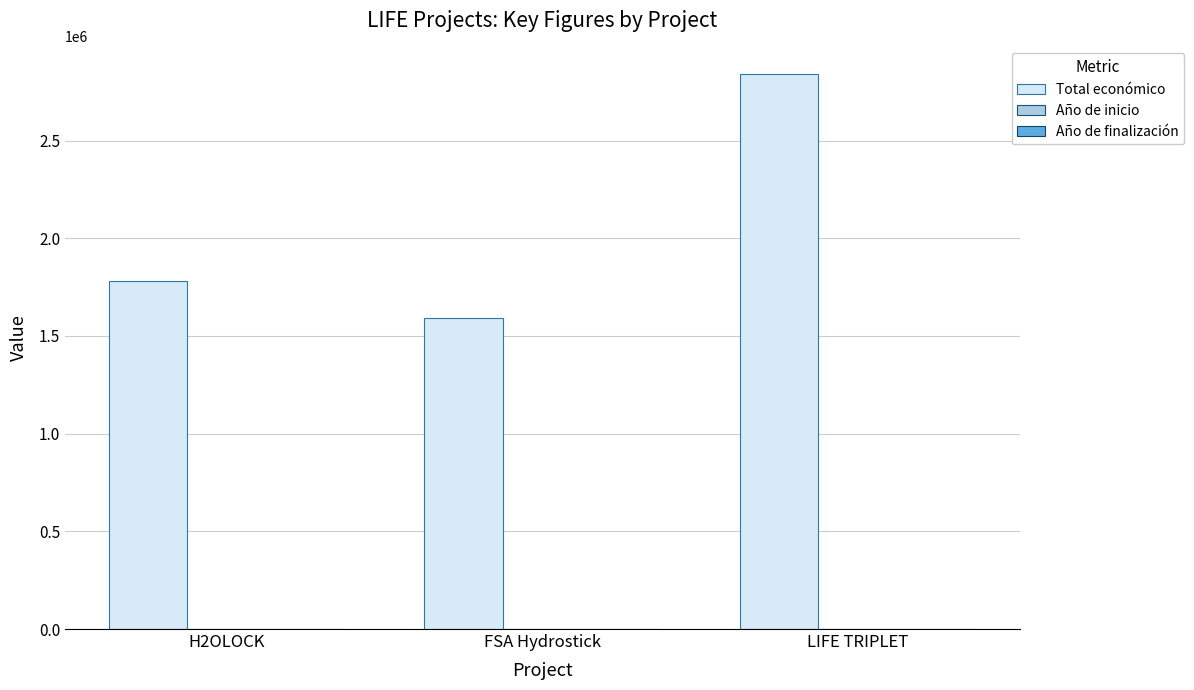

At which category is the sum across all series the highest?

LIFE TRIPLET